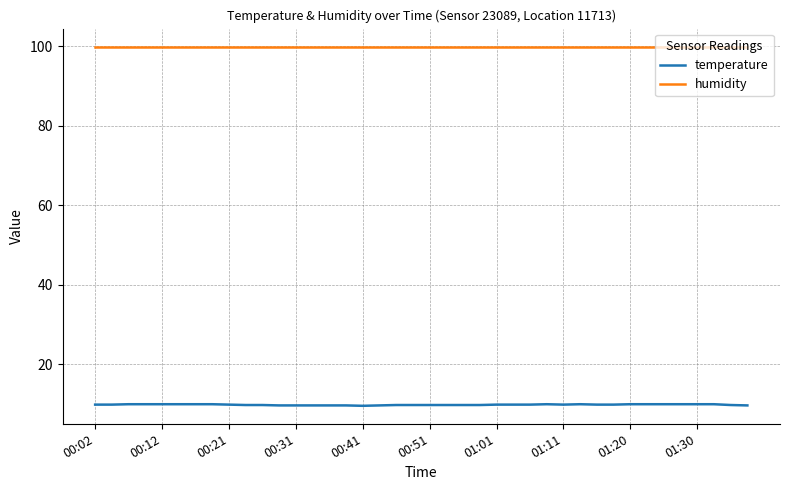

True or false: temperature and humidity cross at least once.

False